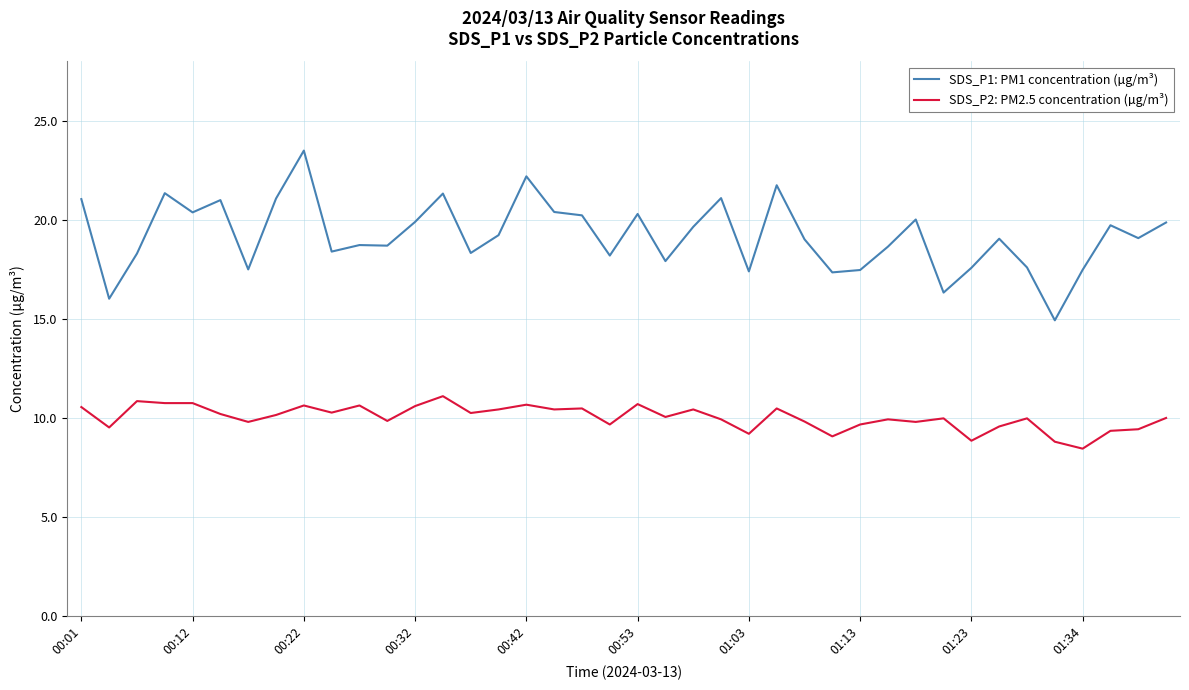

Which series has the largest total across all categories?

SDS_P1: PM1 concentration (µg/m³)